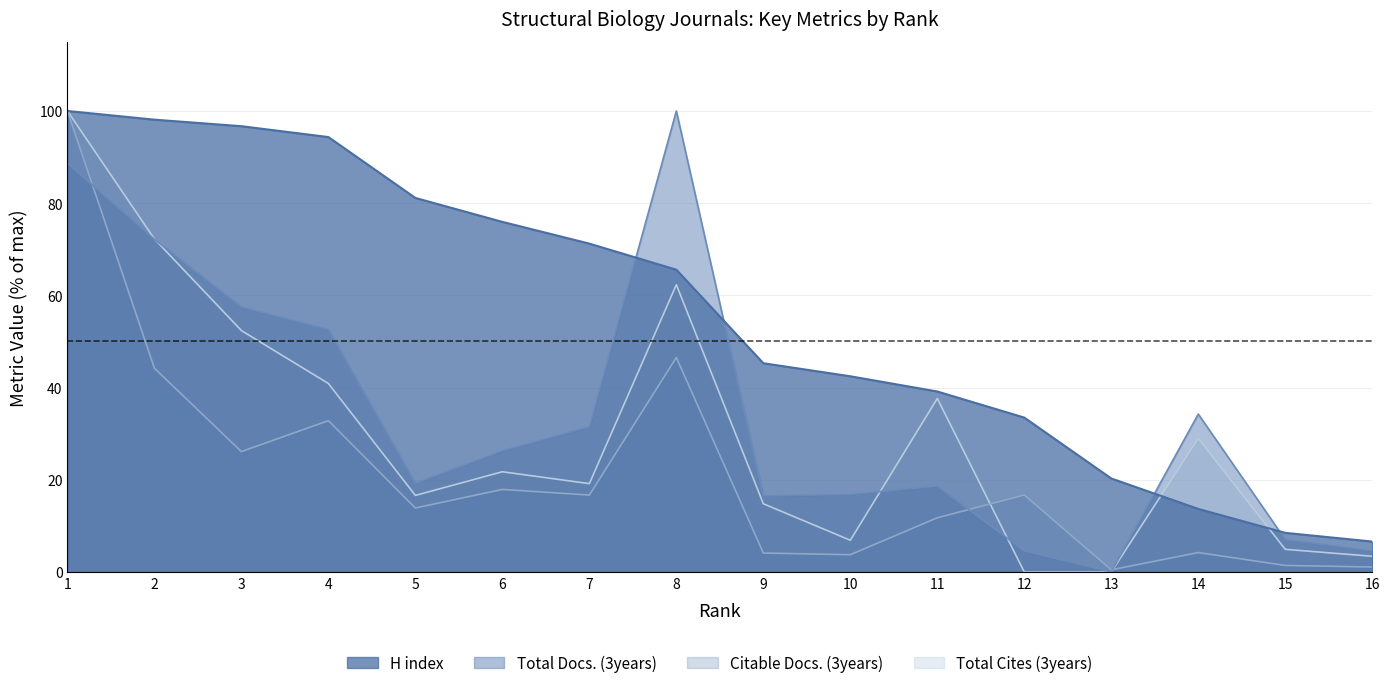

What are all the series names shown in the legend?

H index, Total Docs. (3years), Citable Docs. (3years), Total Cites (3years)